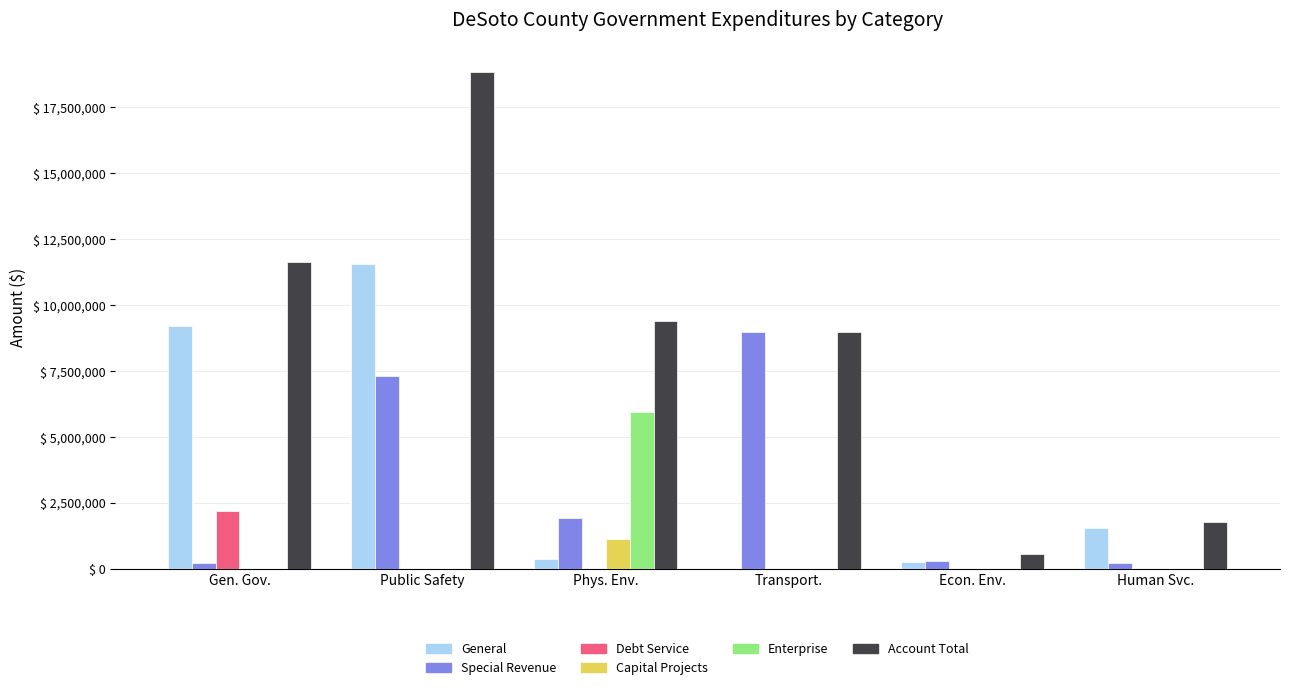

The value of Debt Service at Public Safety is 0. True or false?

True